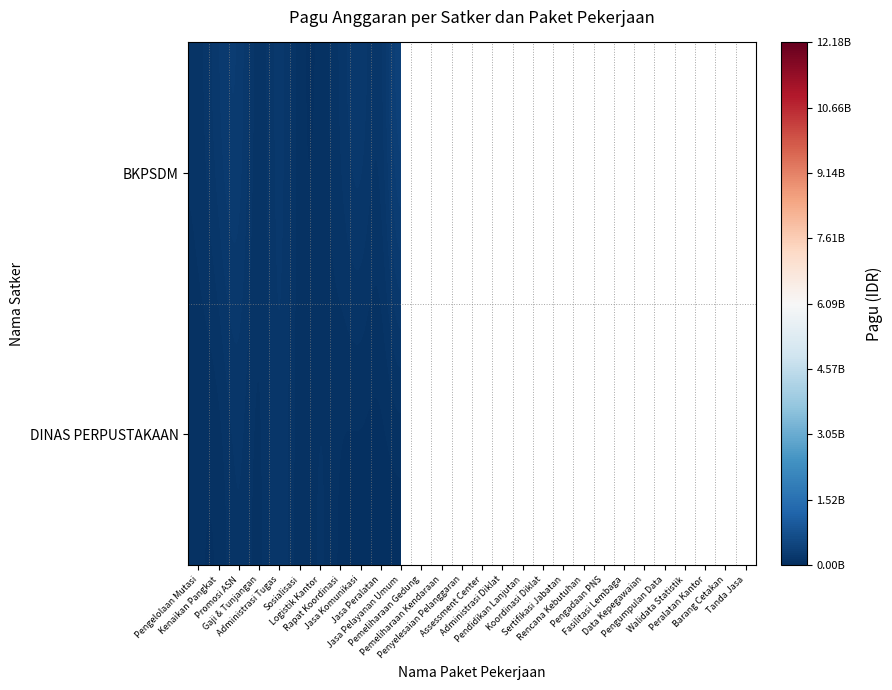

Which series has the largest total across all categories?

BKPSDM